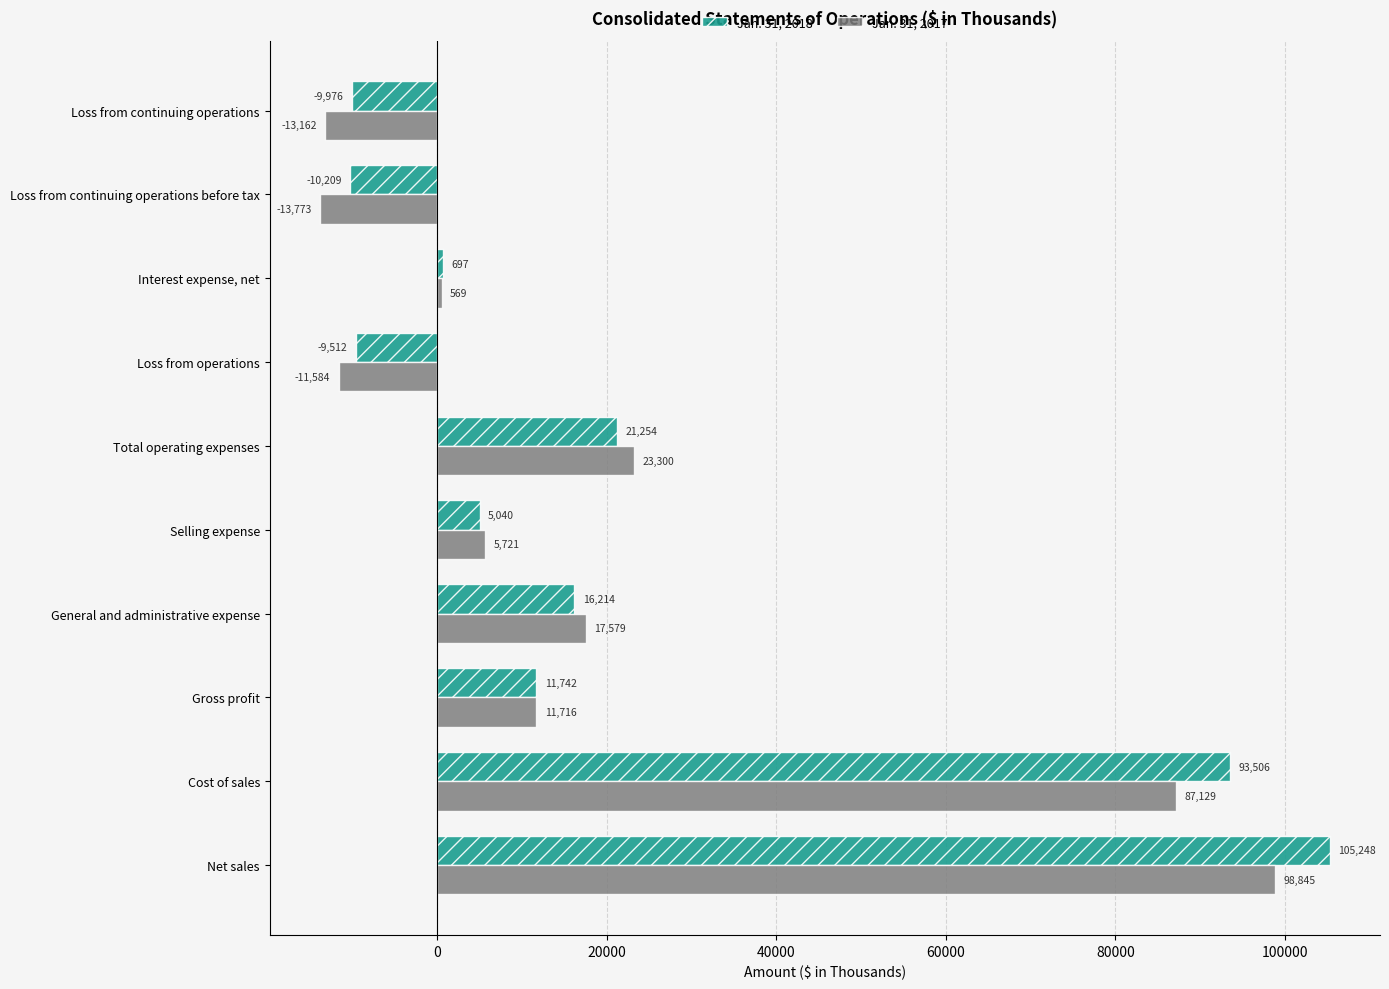

What are all the series names shown in the legend?

Jan. 31, 2018, Jan. 31, 2017